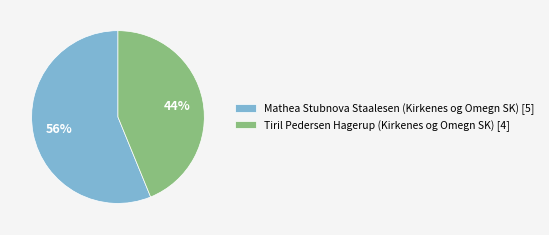

Count the number of slices in the pie.

2